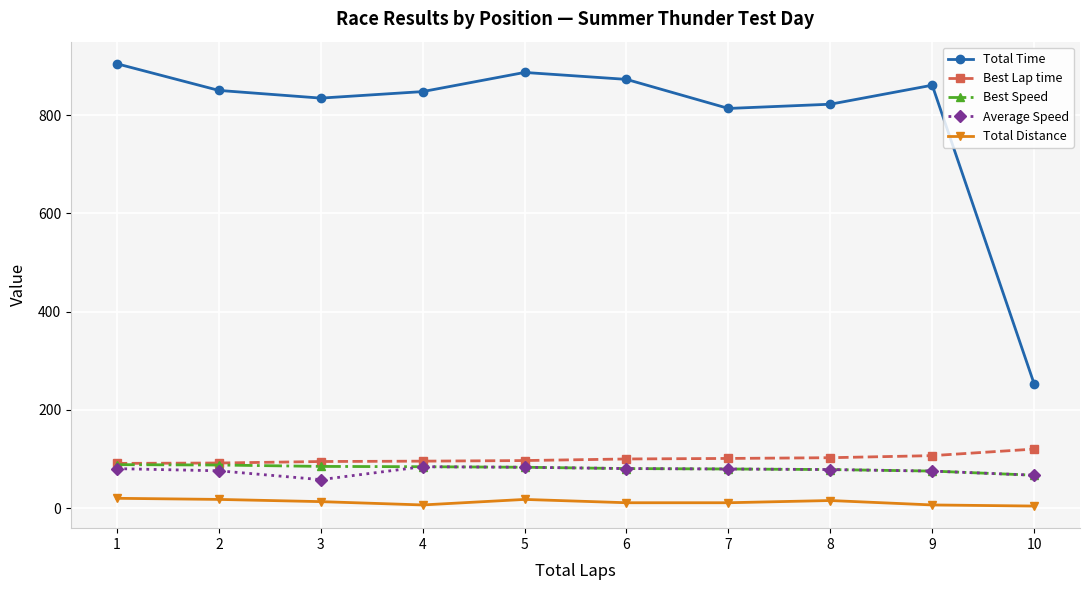

What are all the series names shown in the legend?

Total Time, Best Lap time, Best Speed, Average Speed, Total Distance